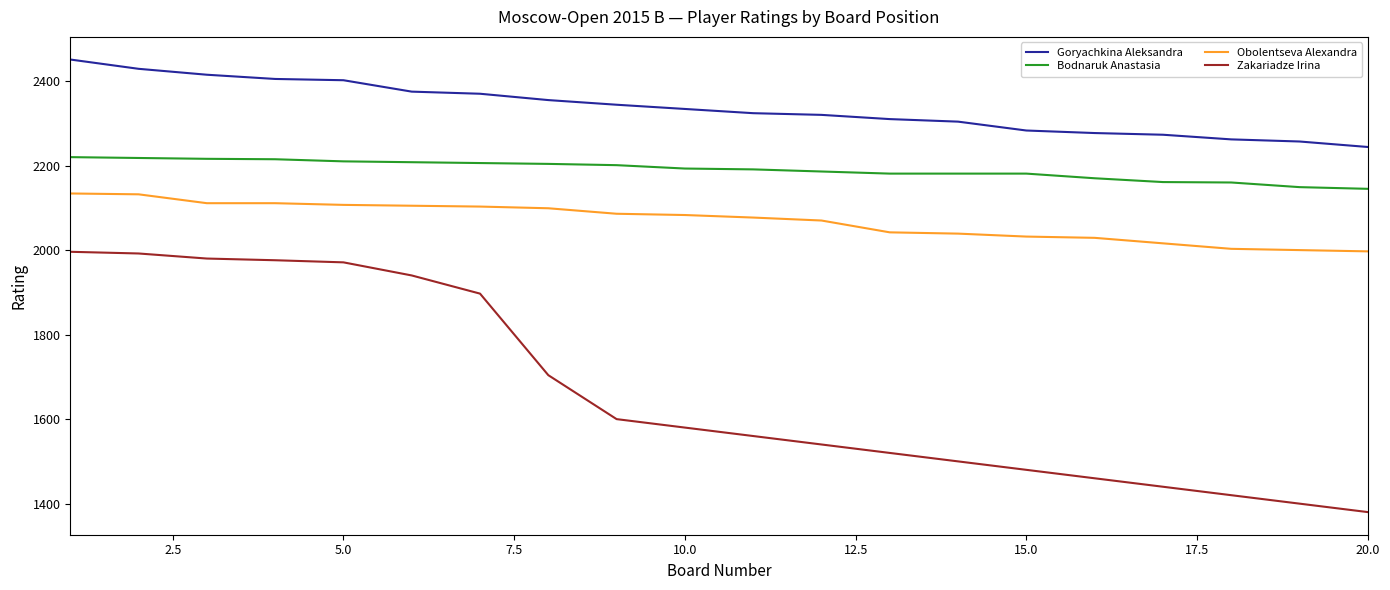

Which series has the largest total across all categories?

Goryachkina Aleksandra